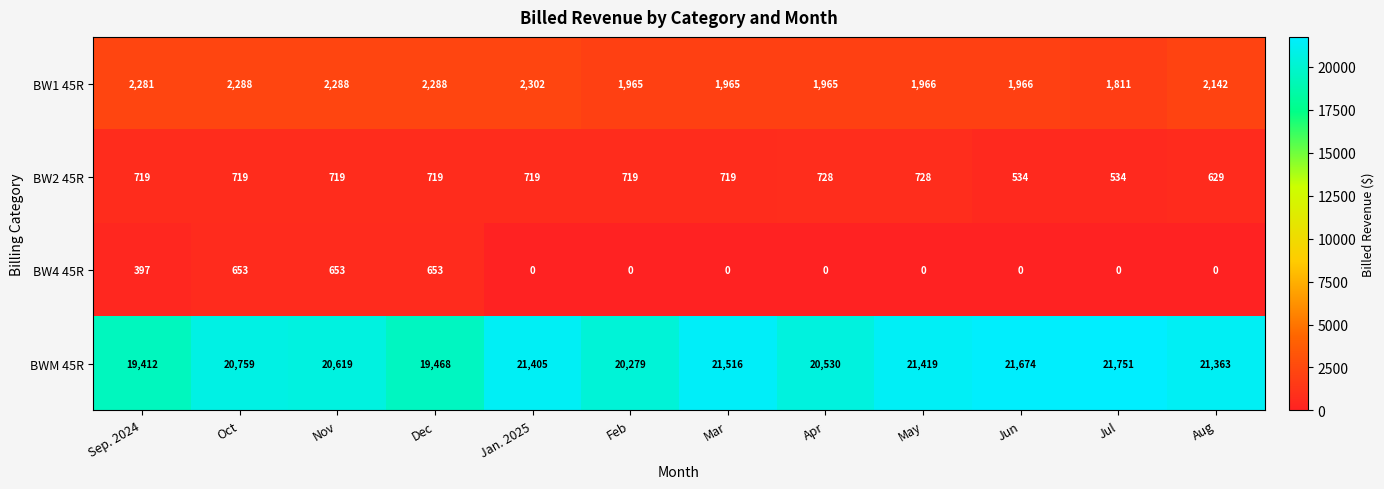

Between Jul and Aug, which series saw the biggest shift?

BWM 45R